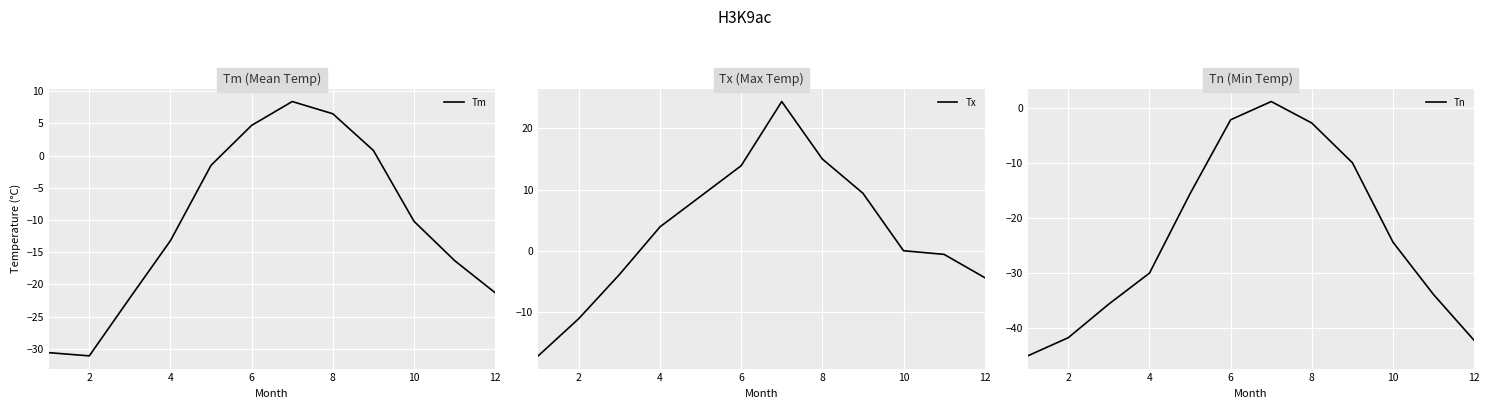

What is the lowest value of the Tm series?

-31.1